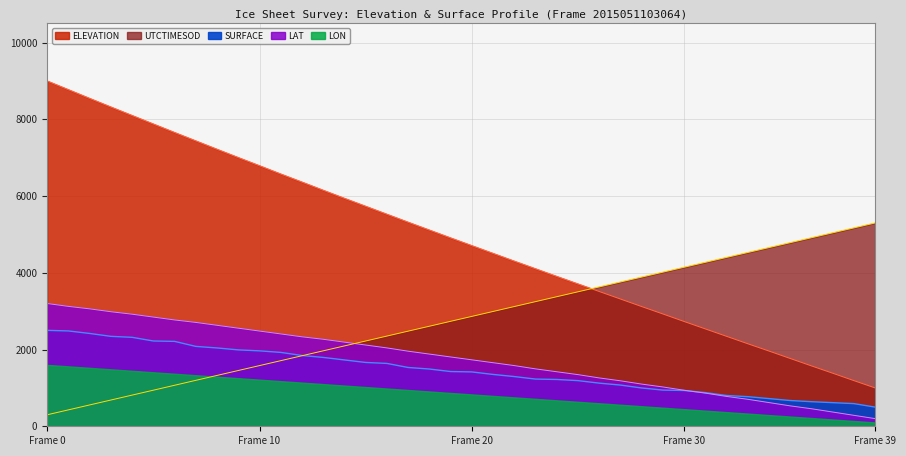

Is it true that LON equals 2979.3 at 33?

False